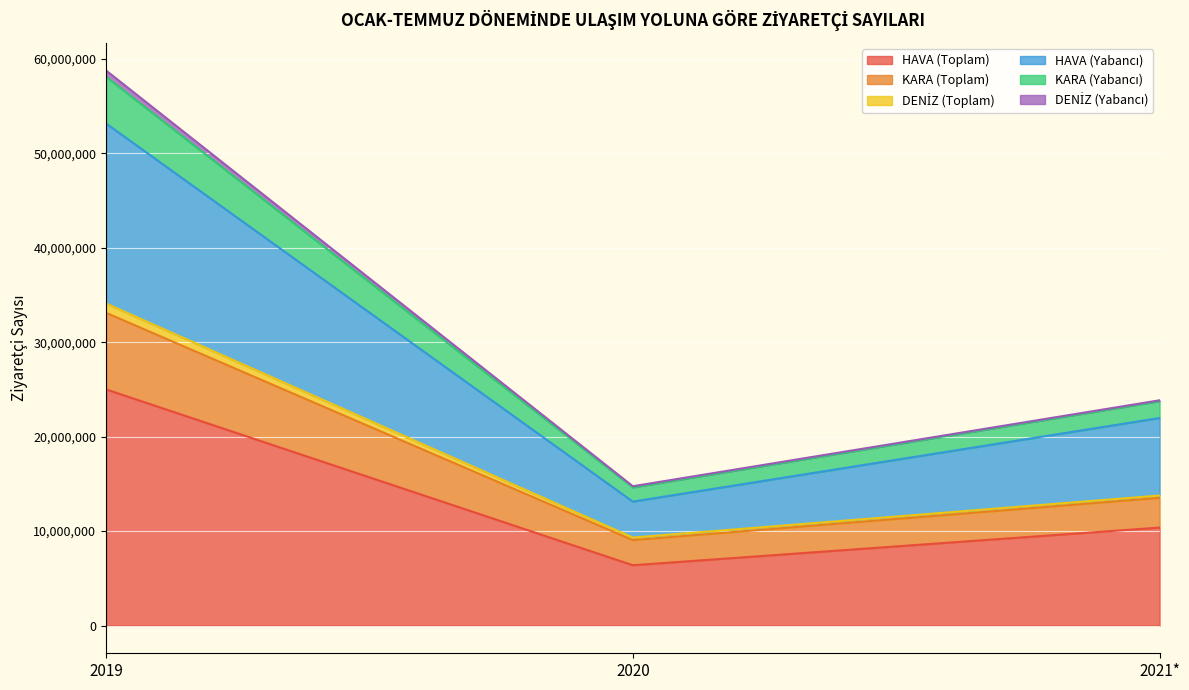

What position from the right is 2021*?

1